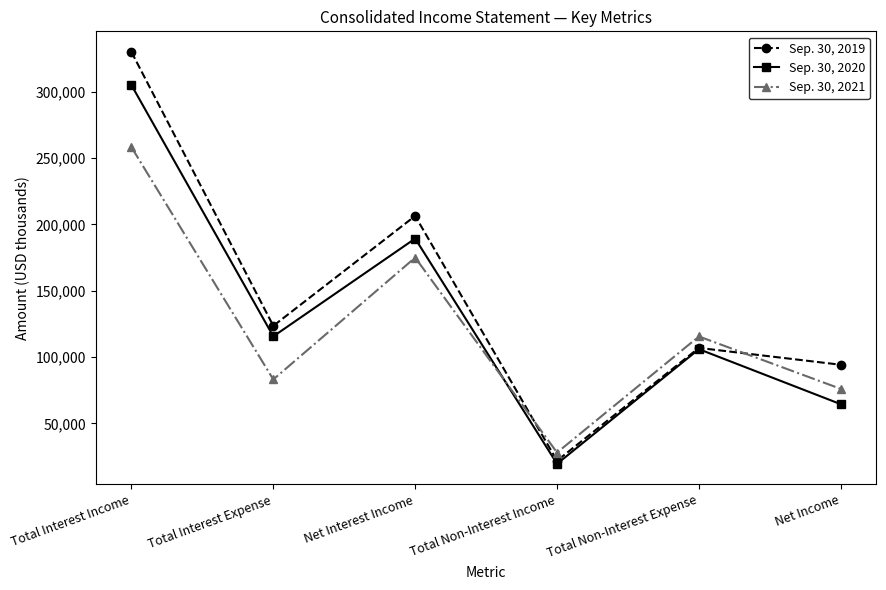

In Sep. 30, 2021, how many points are lower than both neighbors (excluding endpoints)?

2